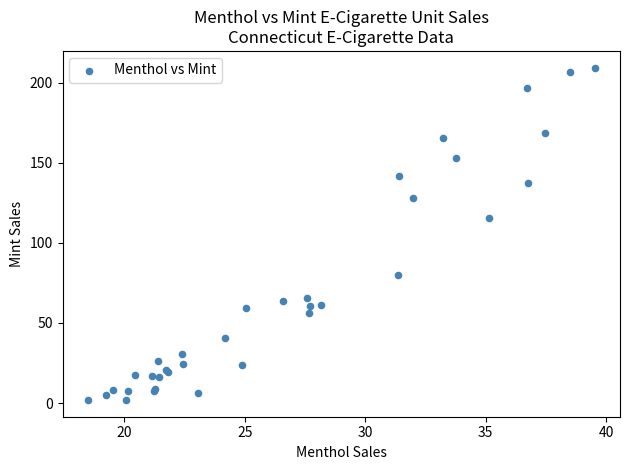

What Y value in the scatter plot is closest to 105?

115.3